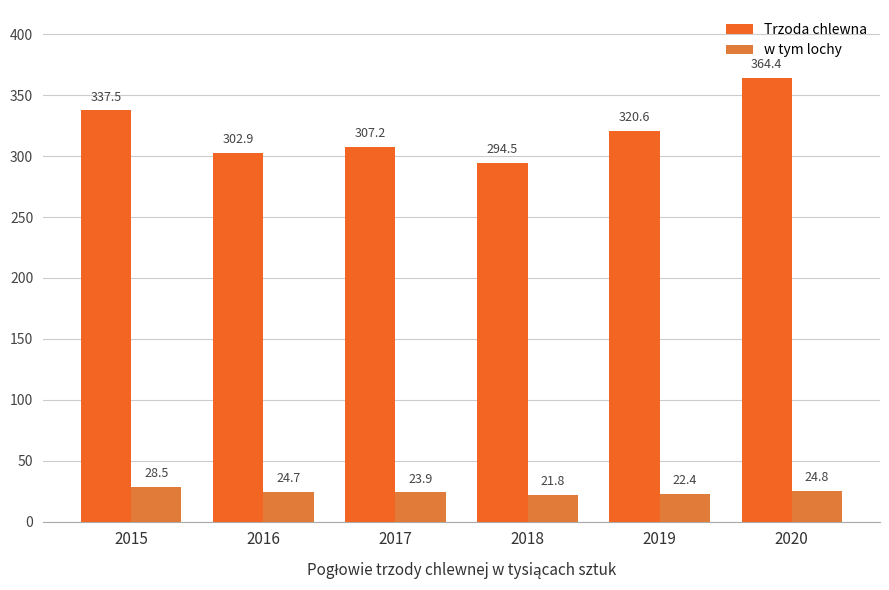

Which label corresponds to the smallest value in the chart?

2018